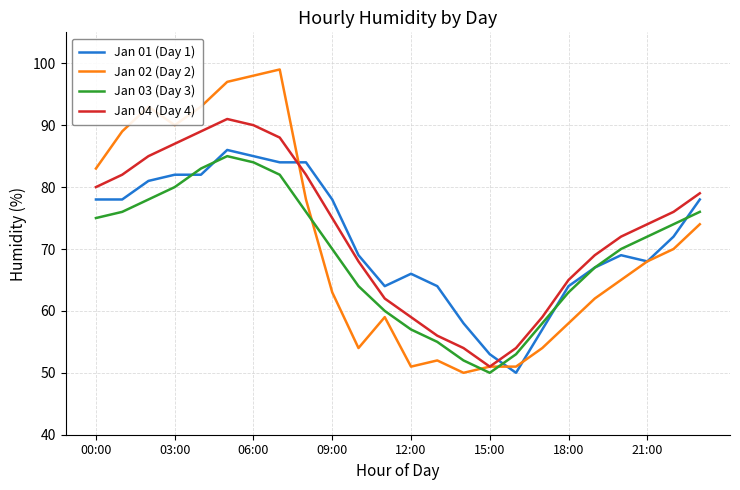

What is the average value of the Jan 04 (Day 4) series?

73